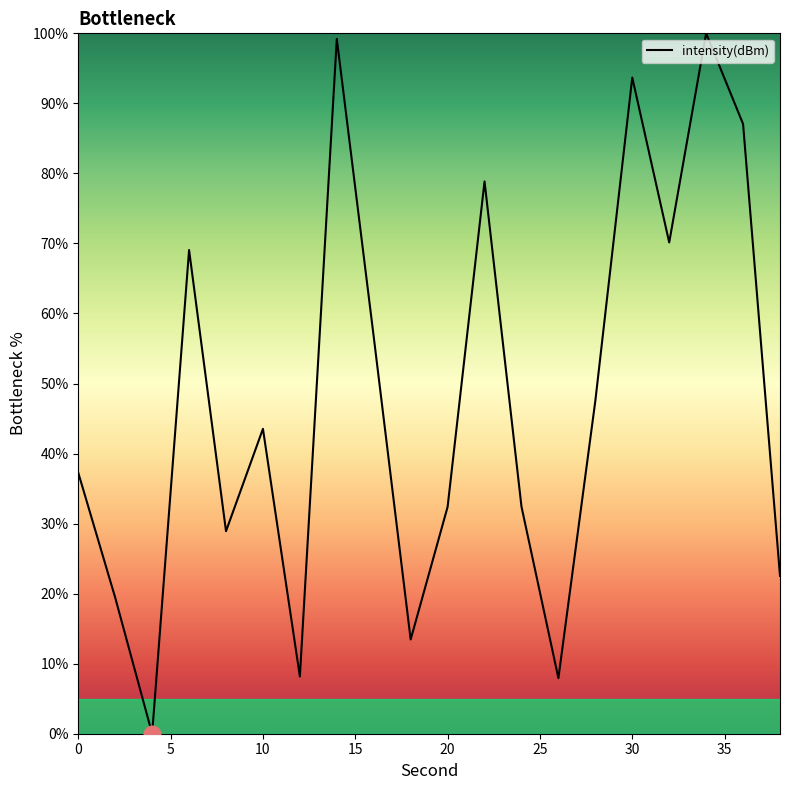

What is the difference between the maximum and minimum values?

100.0